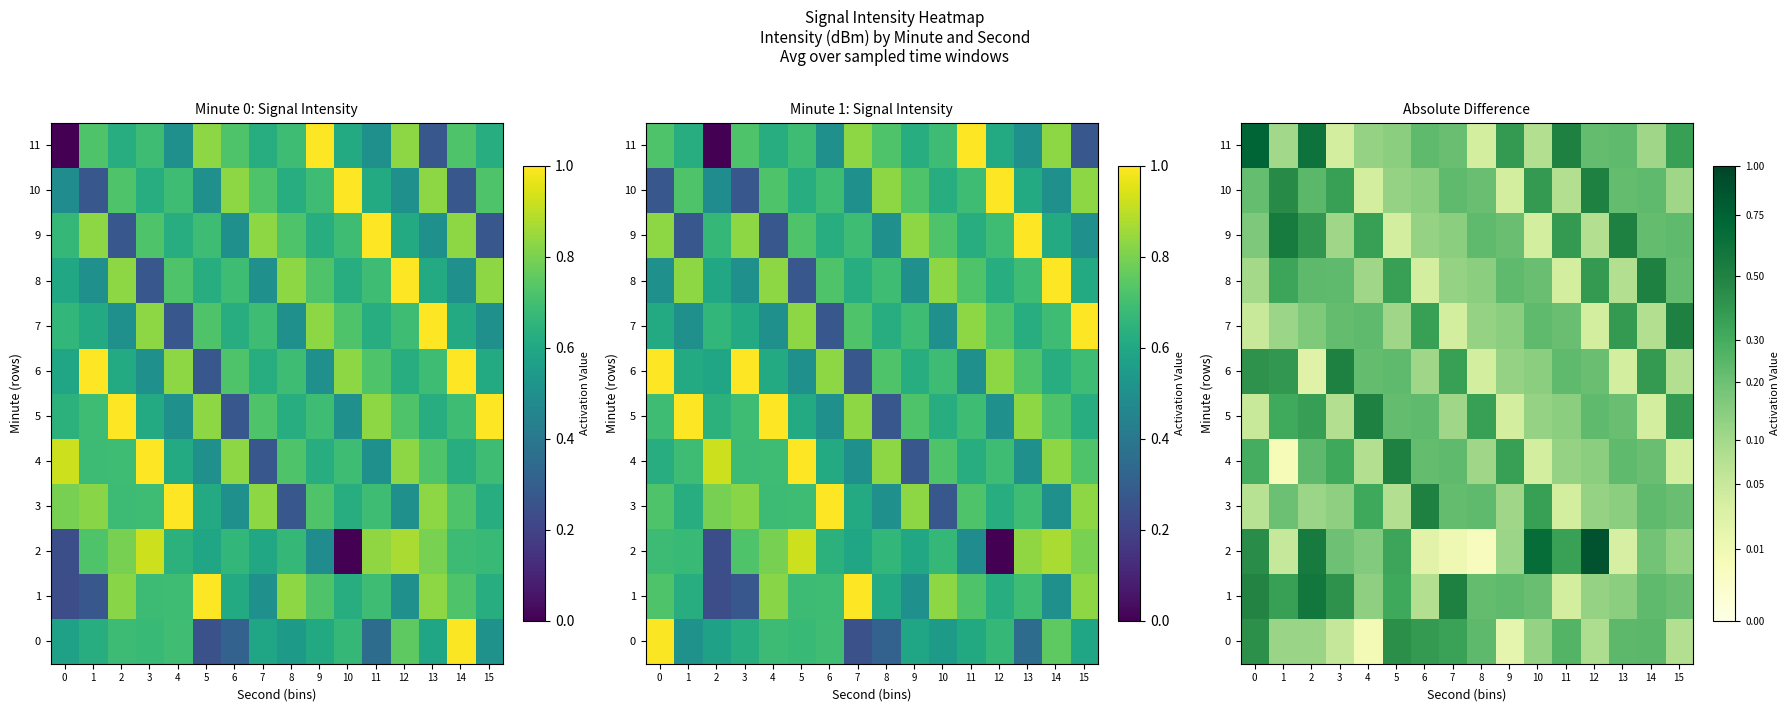

The 0 series shows 0.2 at 13. True or false?

True